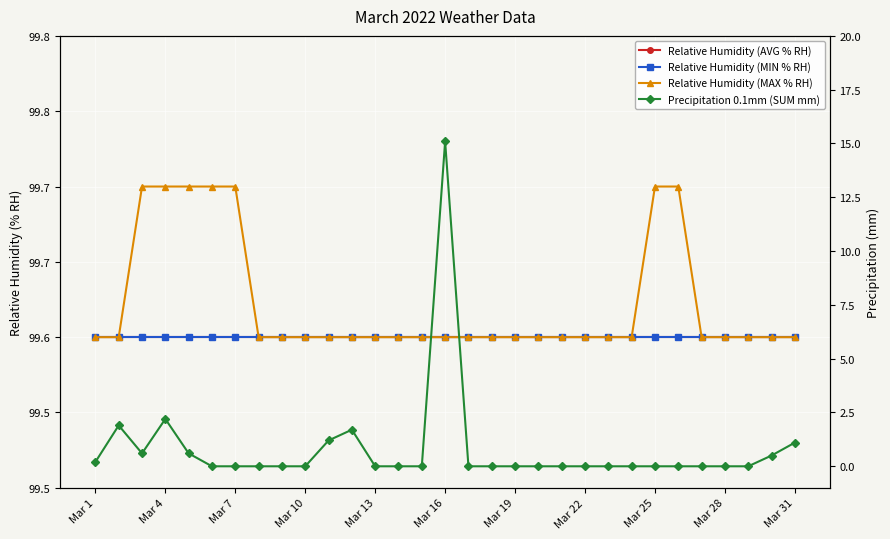

What is the highest value of the Relative Humidity (MIN % RH) series?

99.6